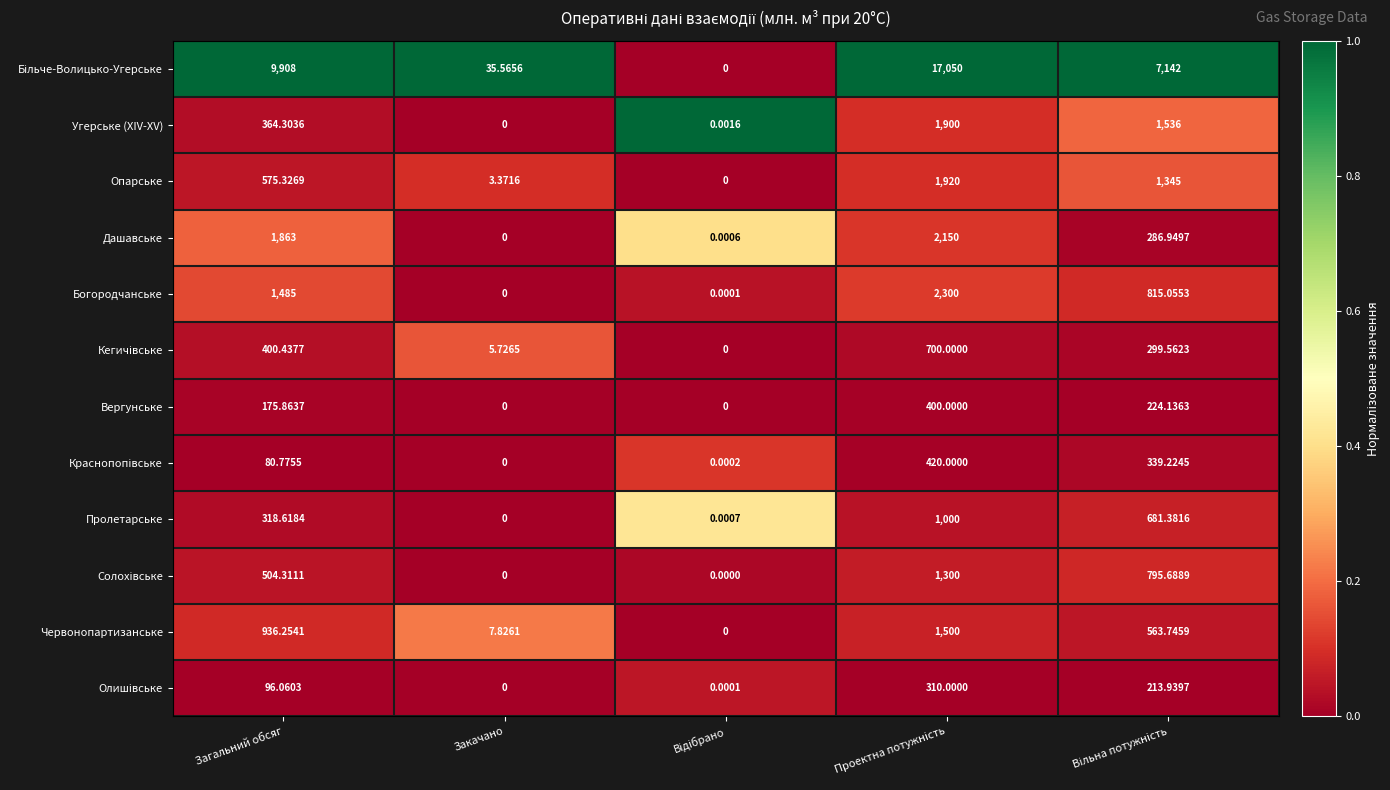

Where is Дашавське nearest to the value 1075?

Загальний обсяг